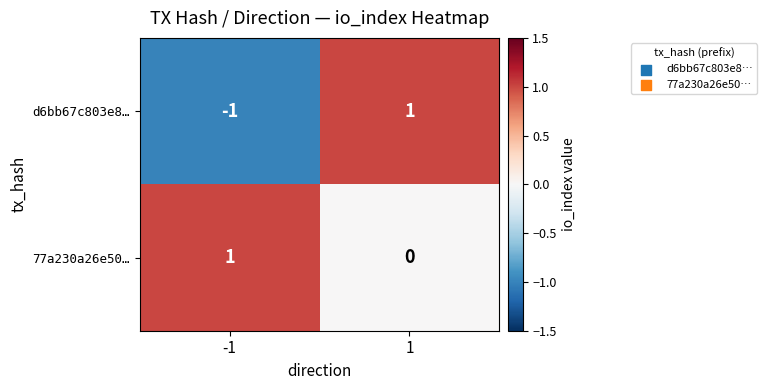

At how many categories does at least one series exceed 0?

2